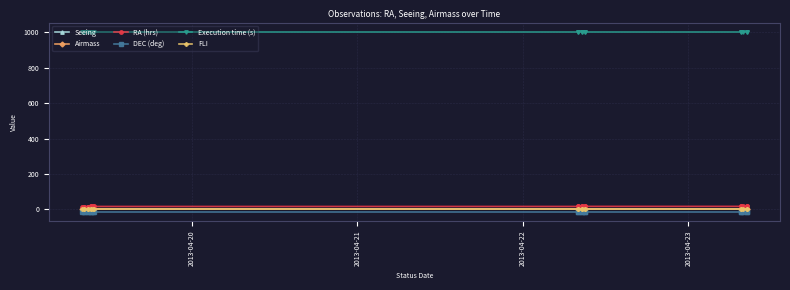

True or false: FLI and RA (hrs) cross at least once.

False